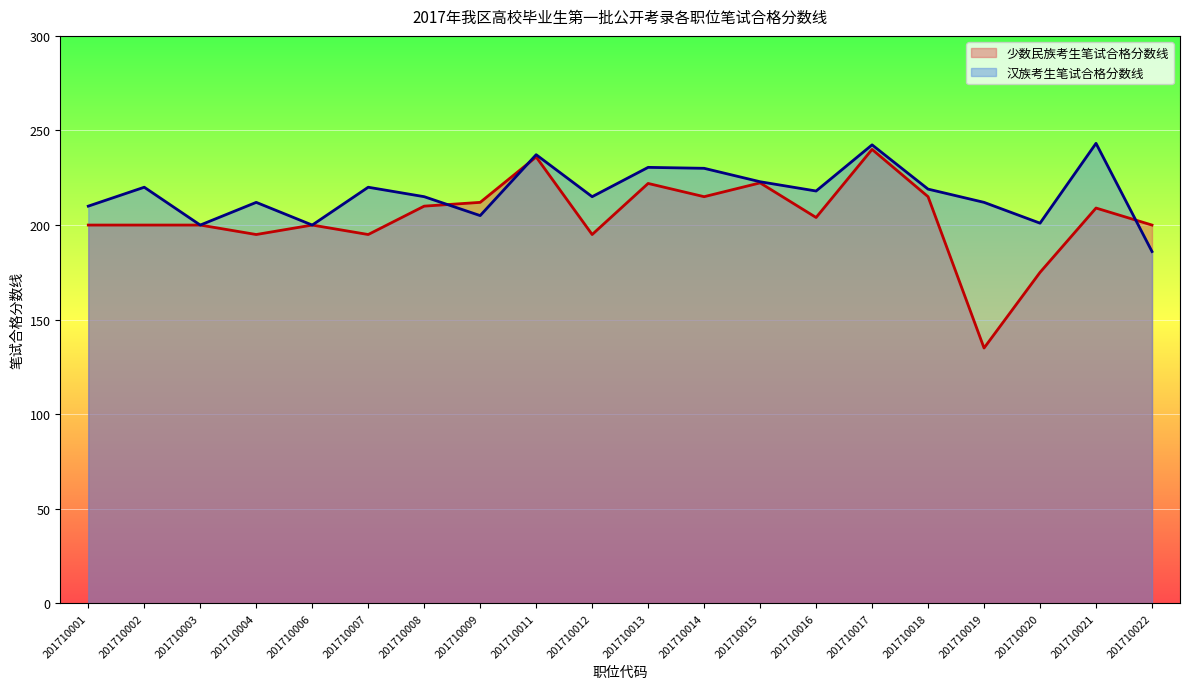

What is the sum of all 少数民族考生笔试合格分数线 values?

4080.3